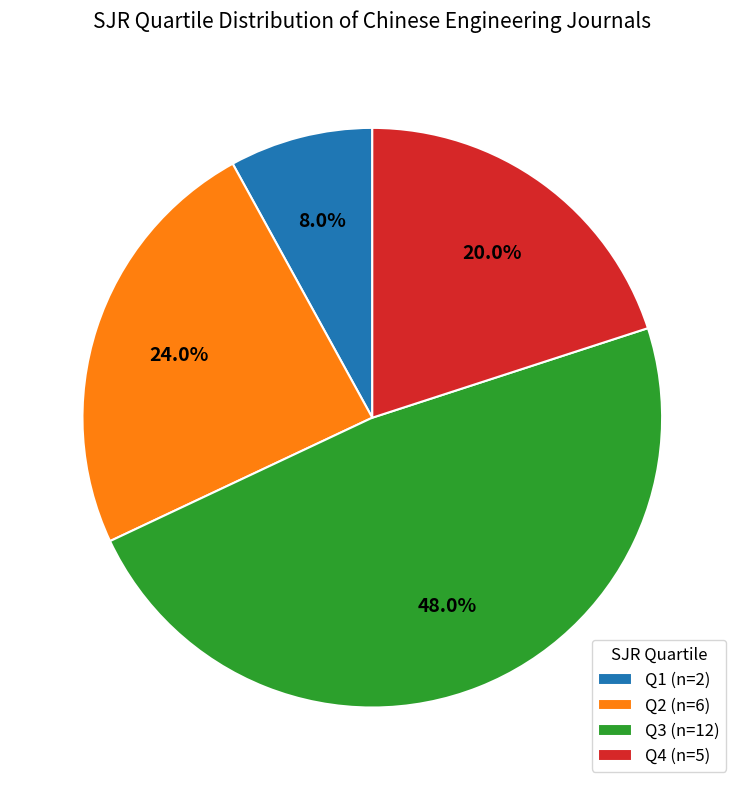

To the nearest percent, what portion does Q3 represent?

48%